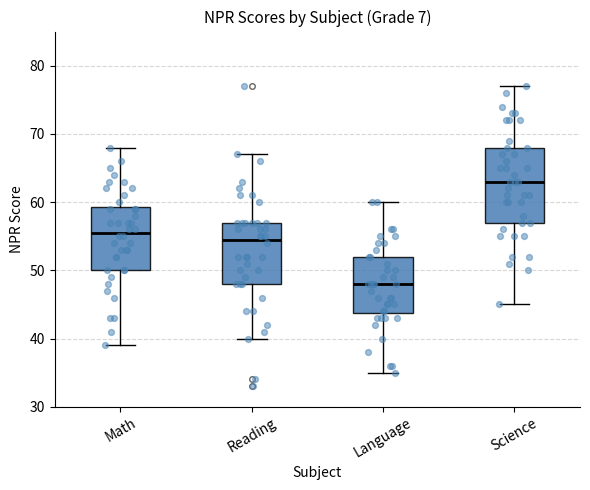

Where is the lower edge of the box for Language on the y-axis? The values are not printed on the chart, so give them approximately, as read against the axis.

44